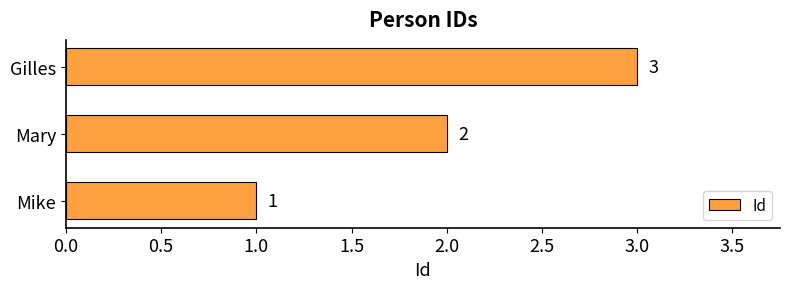

Are the bars grouped side by side (vs. stacked)?

No